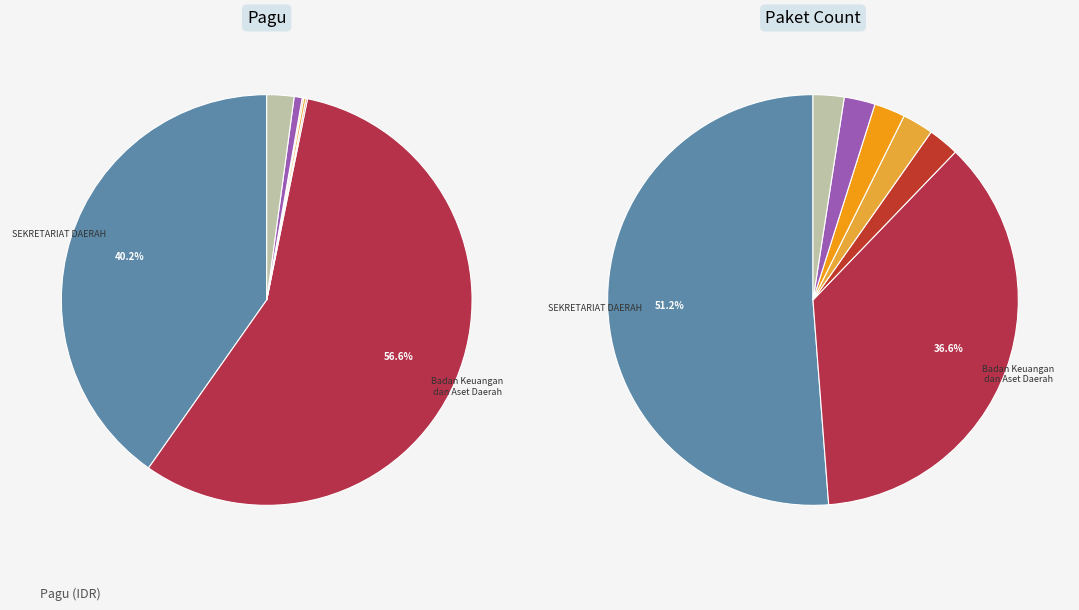

To the nearest percent, what is the average slice percentage?

14%